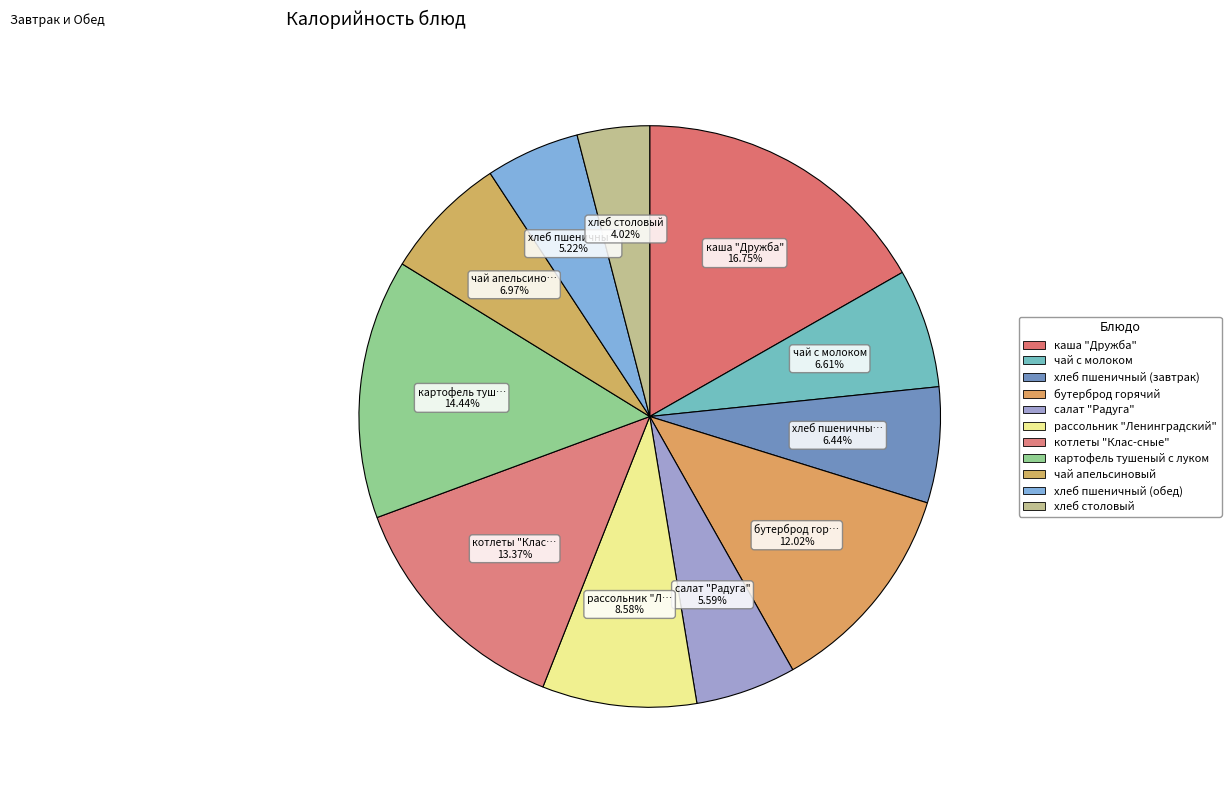

Rank the categories by value from lowest to highest.

хлеб столовый, хлеб пшеничный (обед), салат "Радуга", хлеб пшеничный (завтрак), чай с молоком, чай апельсиновый, рассольник "Ленинградский", бутерброд горячий, котлеты "Клас-сные", картофель тушеный с луком, каша "Дружба"